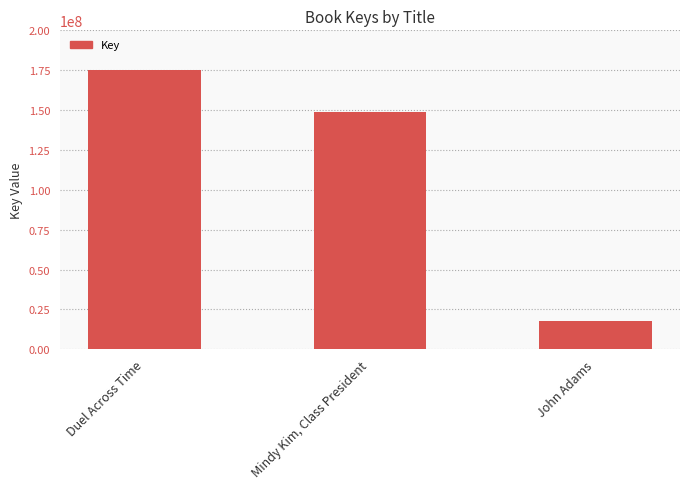

At which label is the value closest to 96478920?

Mindy Kim, Class President